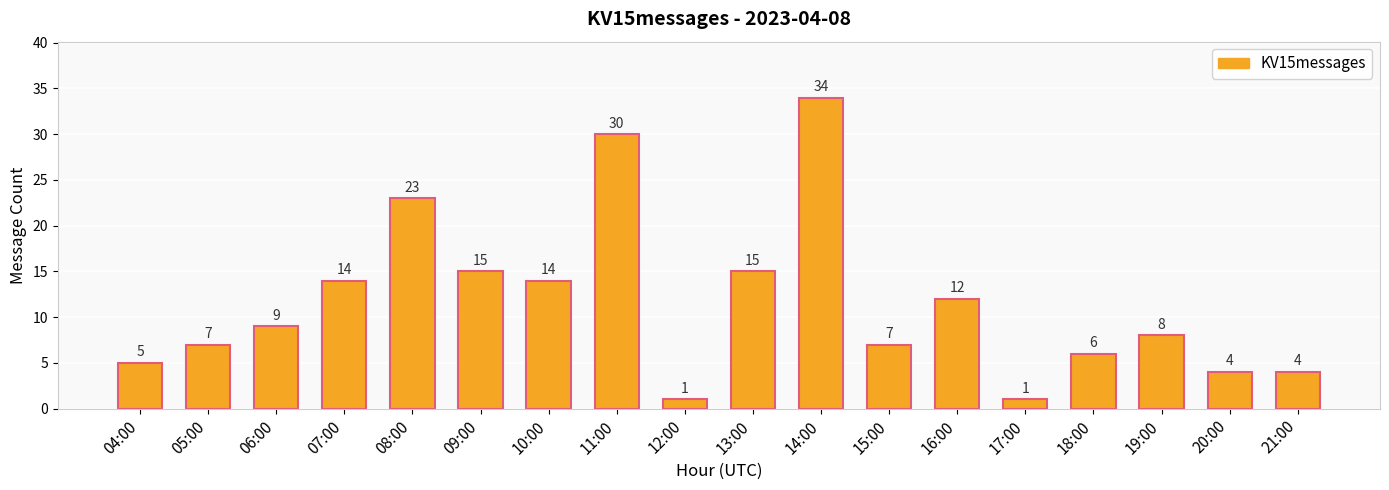

What is the label of the 10th bar from the right?

12:00